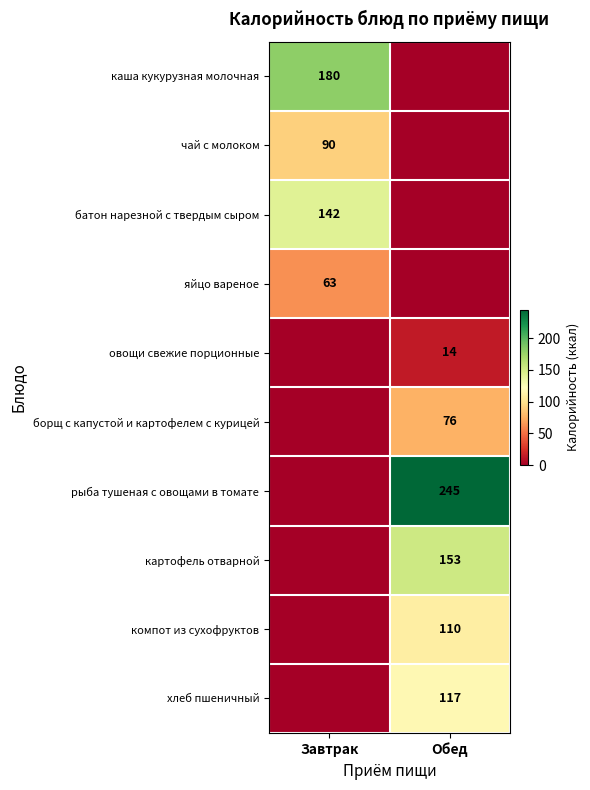

Is it true that батон нарезной с твердым сыром equals 197 at Завтрак?

False